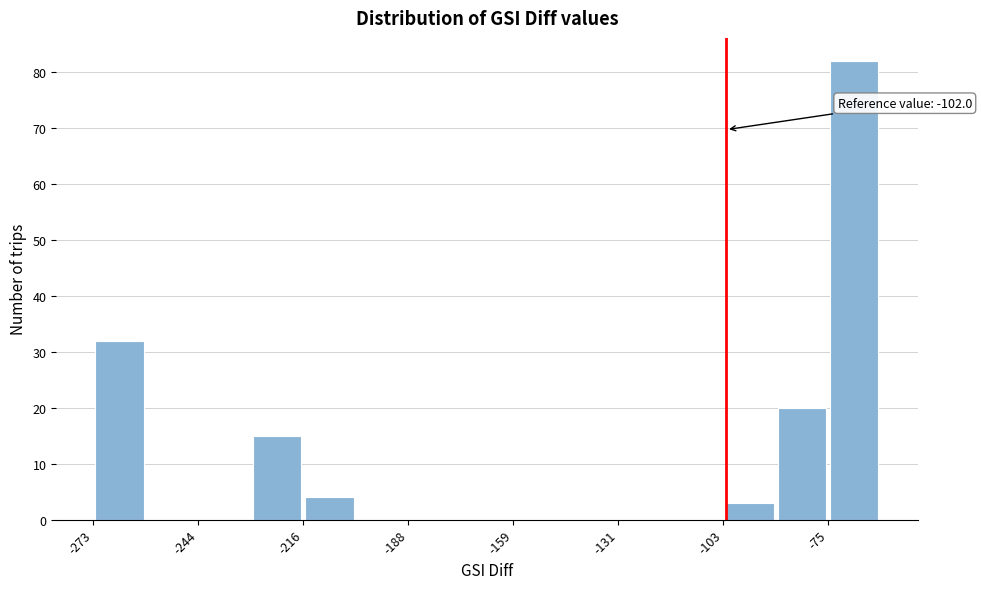

Around what value on the x-axis is the tallest bar? Give the approximate position of its centre, as read against the axis.

-65